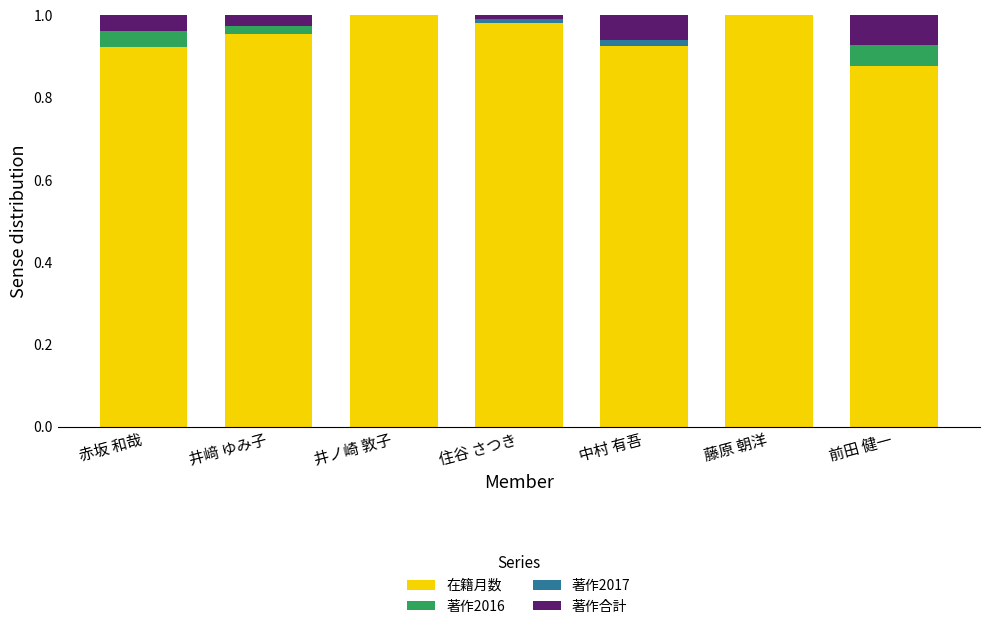

True or false: 在籍月数 has a value of 1.5 at 藤原 朝洋.

False